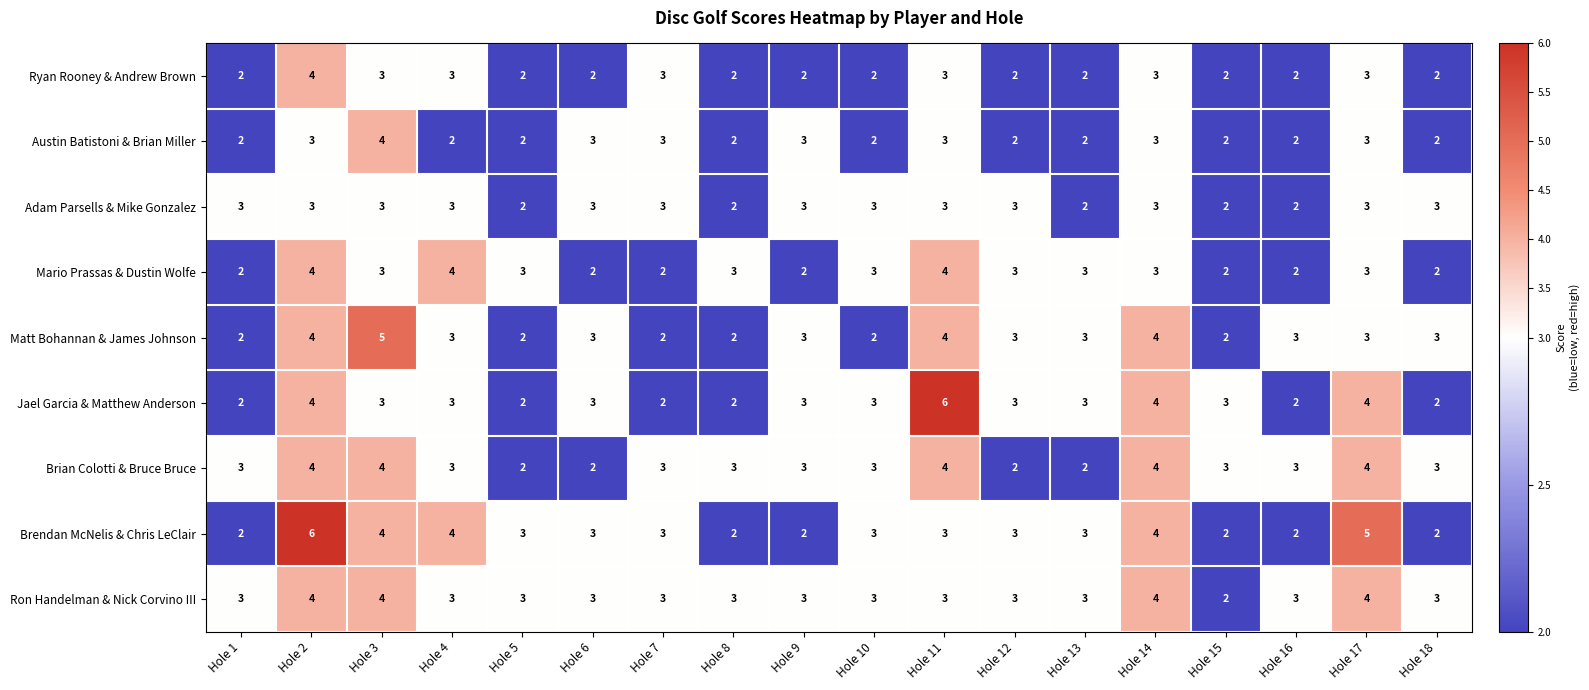

What is the sum of the Ryan Rooney & Andrew Brown values at Hole 2 and Hole 7?

7